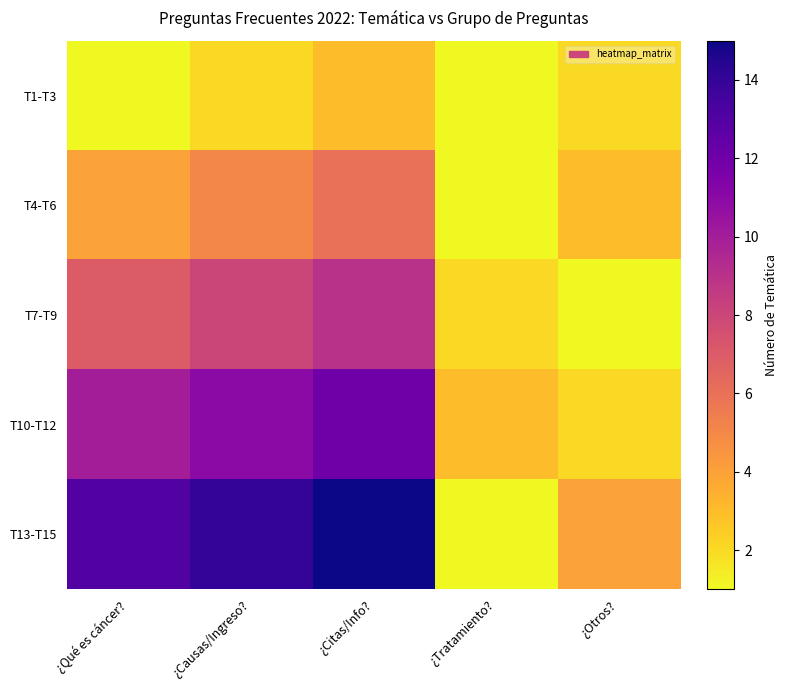

List the series in order of their overall mean, highest first.

T13-T15, T10-T12, T7-T9, T4-T6, T1-T3